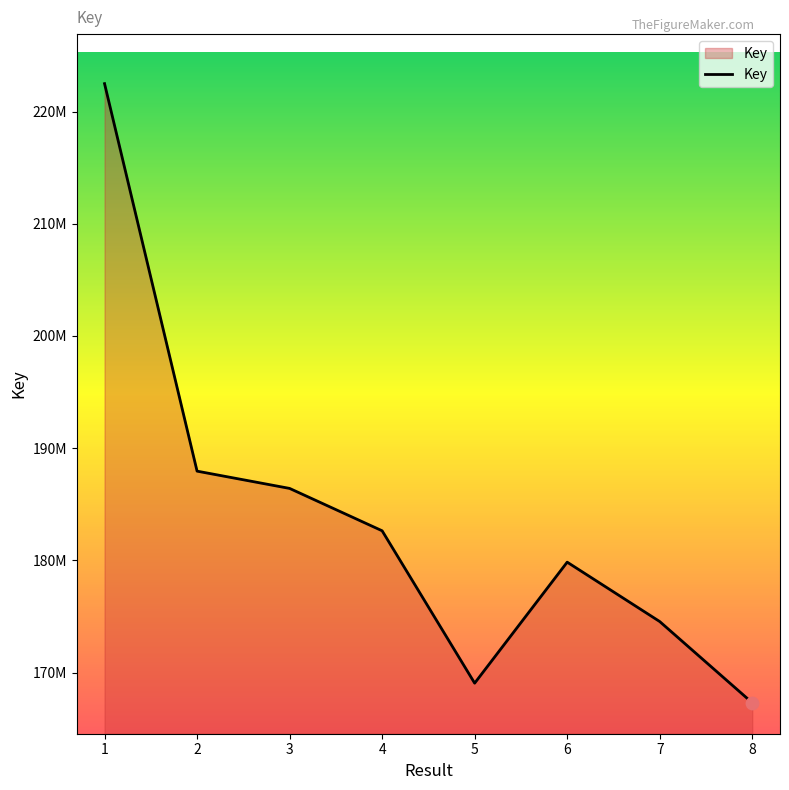

What is the ratio of the value at 3 to the value at 6?

1.0